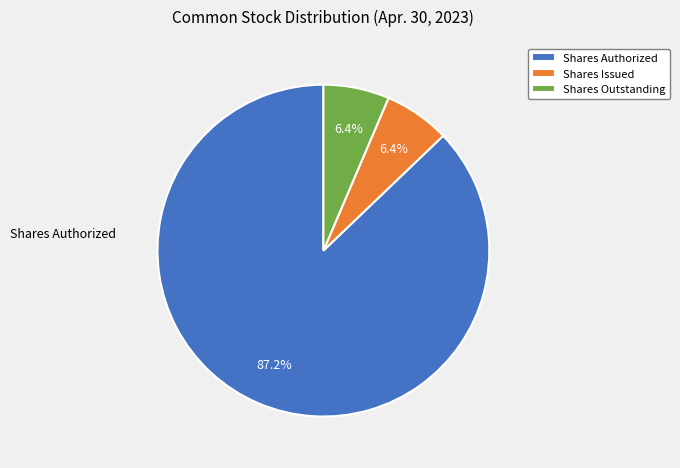

Which category has the biggest portion of the pie?

Shares Authorized